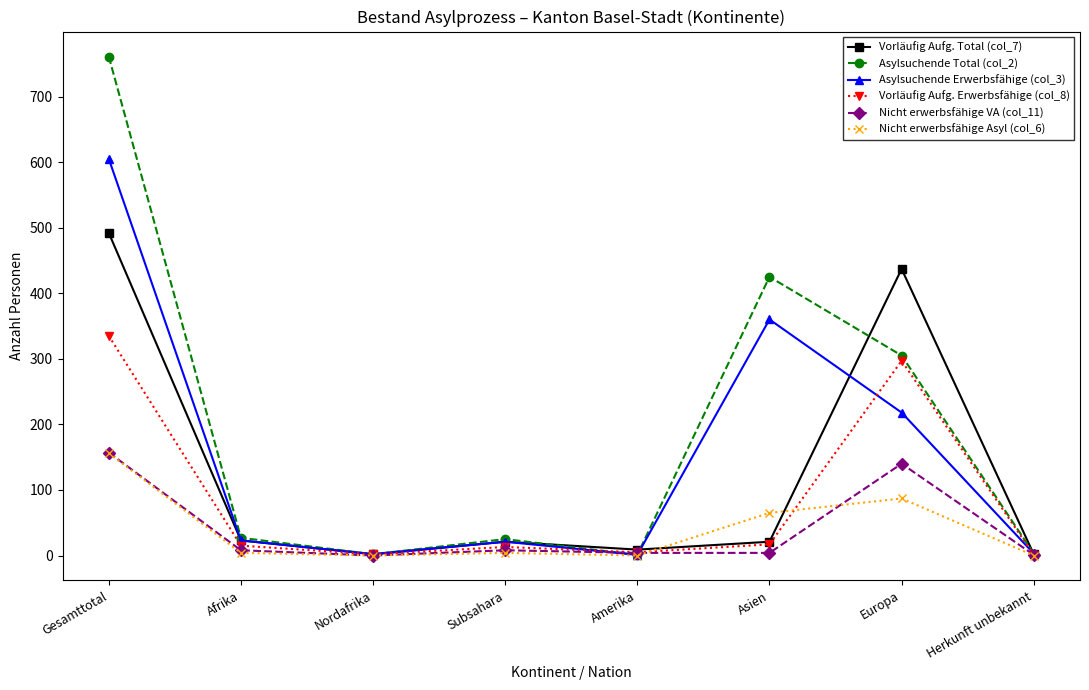

How many distinct data groups are displayed?

6